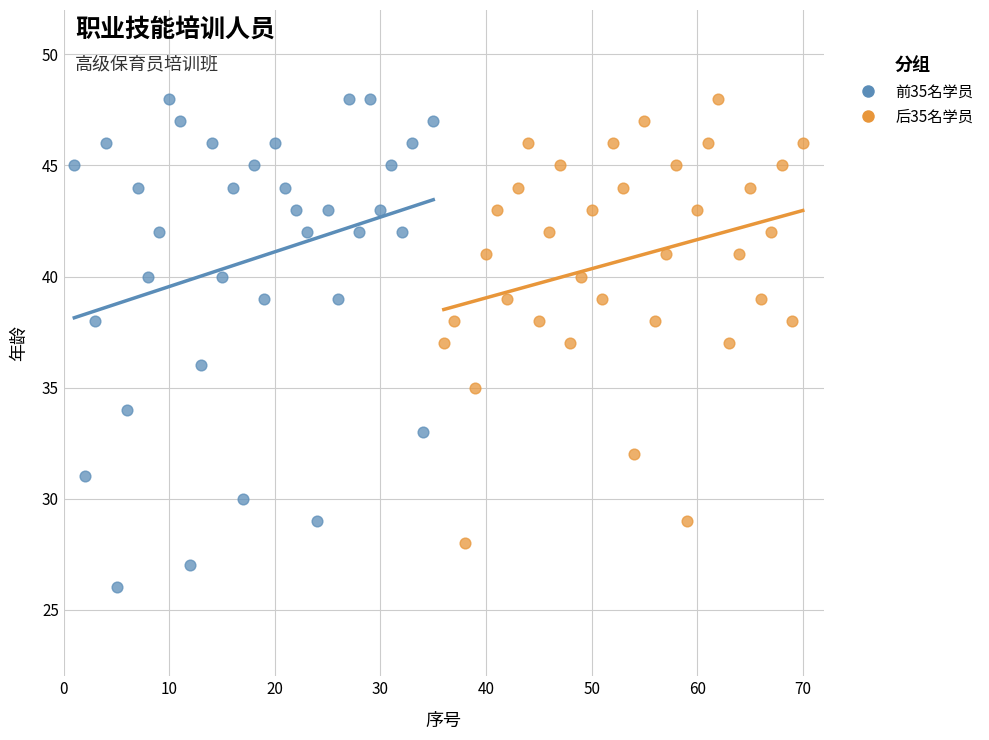

Which series has the widest spread of Y values?

前35名学员